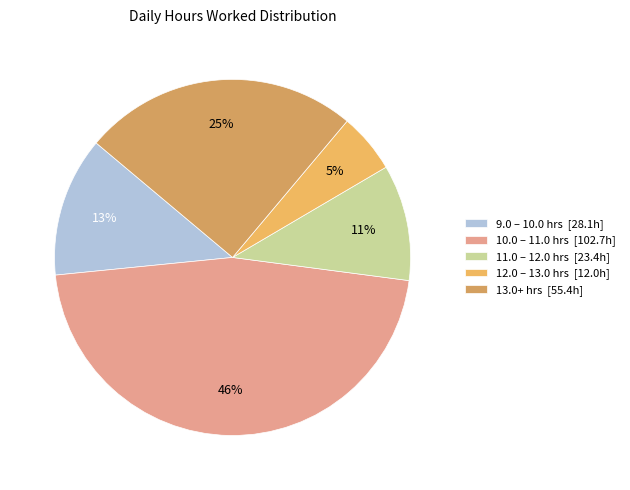

Count the number of slices in the pie.

5